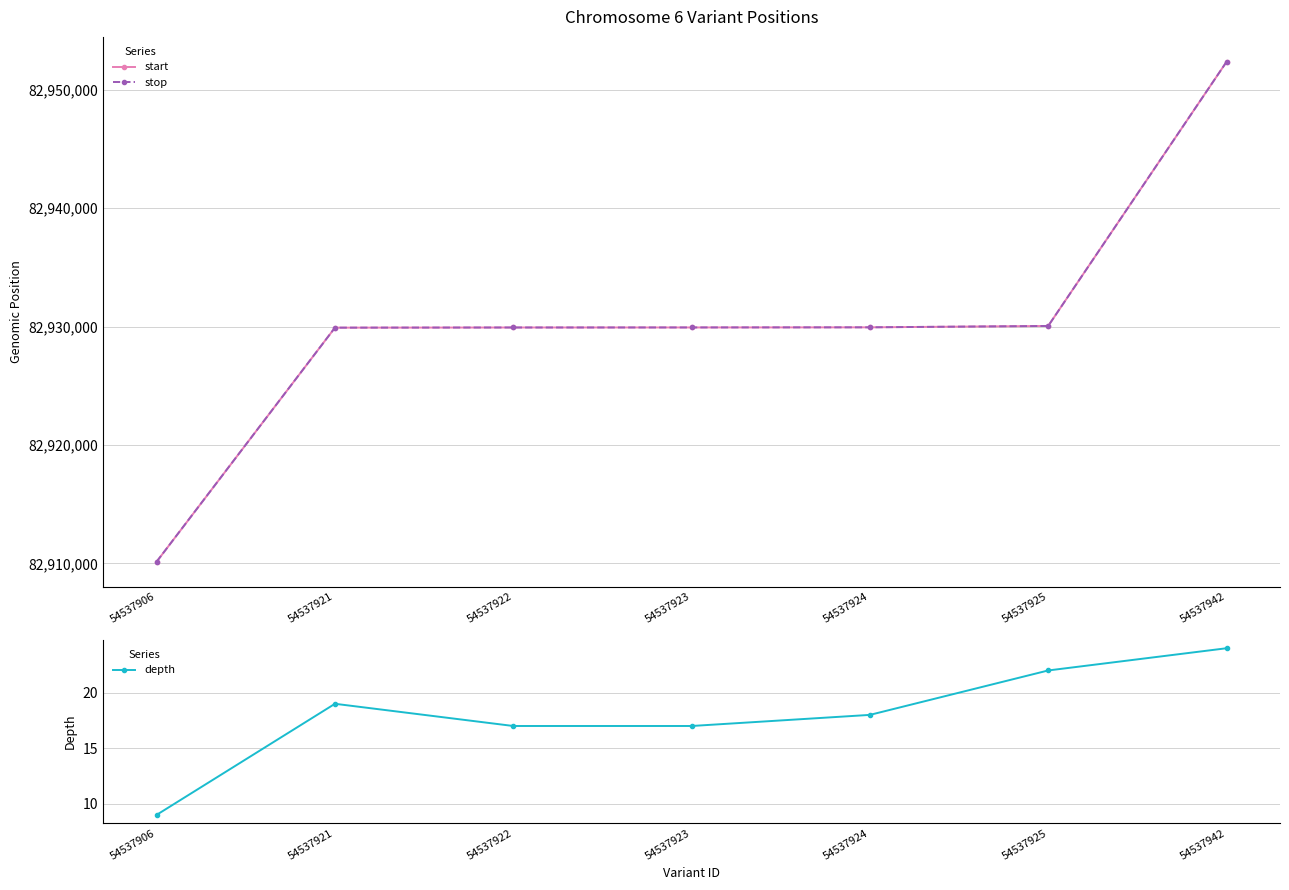

At which label does start reach its minimum?

54537906